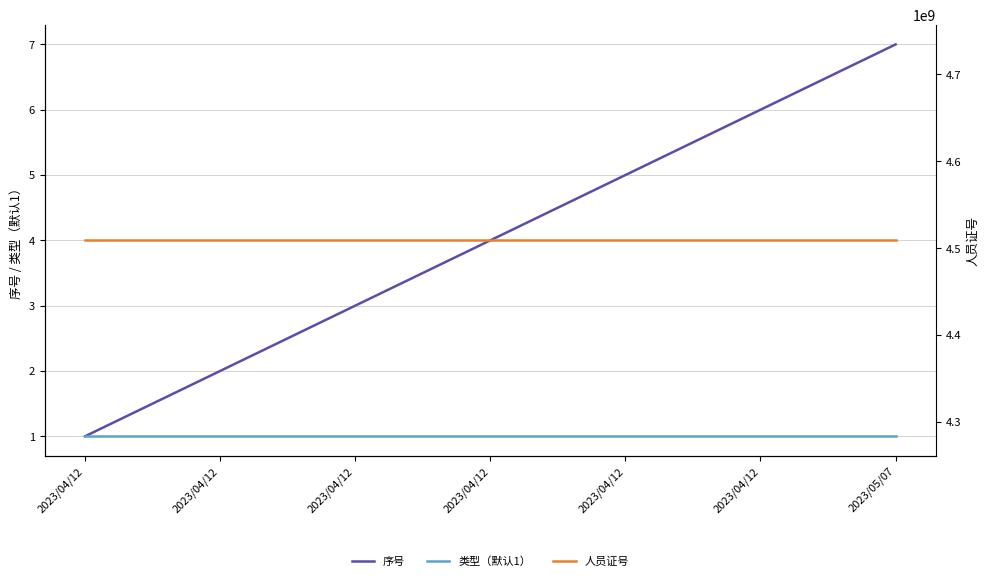

What is the value of the 人员证号 point at the 4th from the left?

4509000146